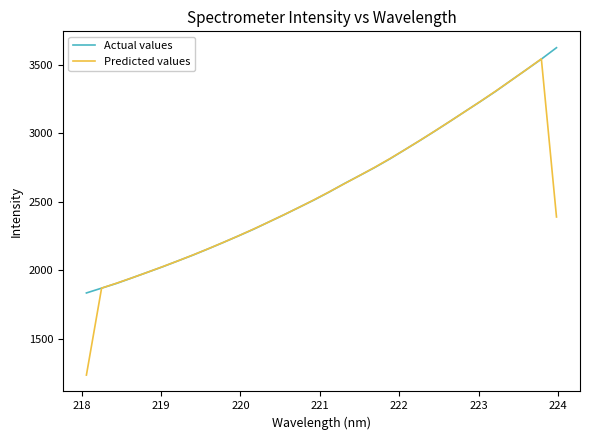

What is the maximum value for Actual values?

3626.4